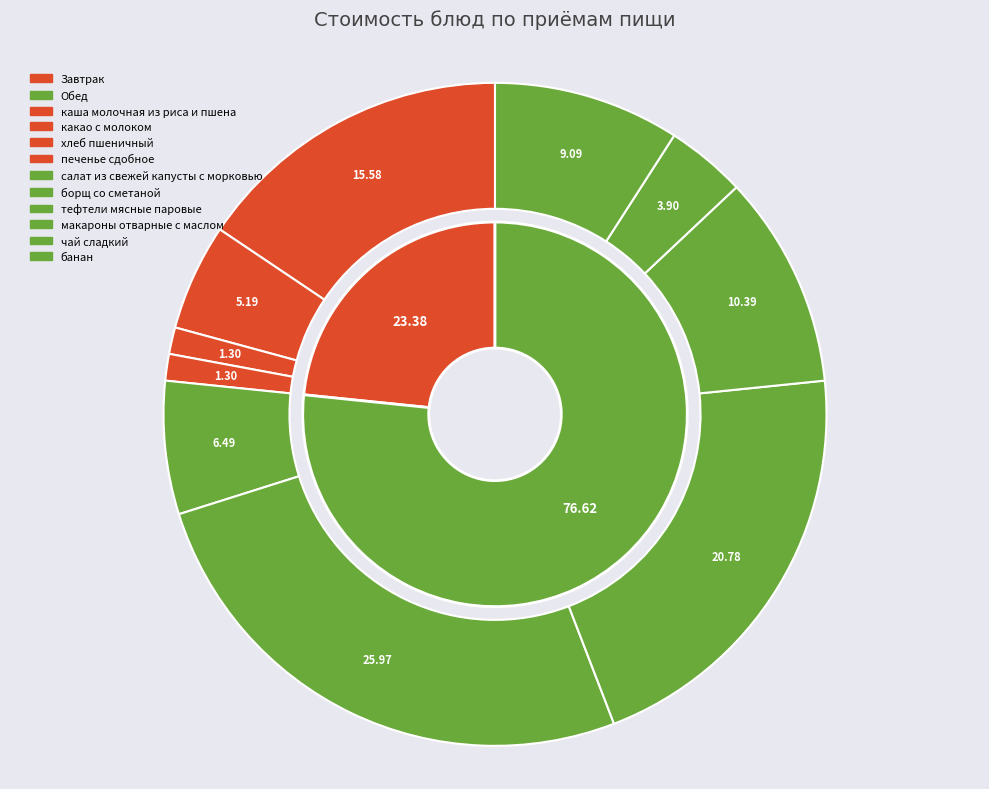

Is there any slice that represents more than half of the pie?

No